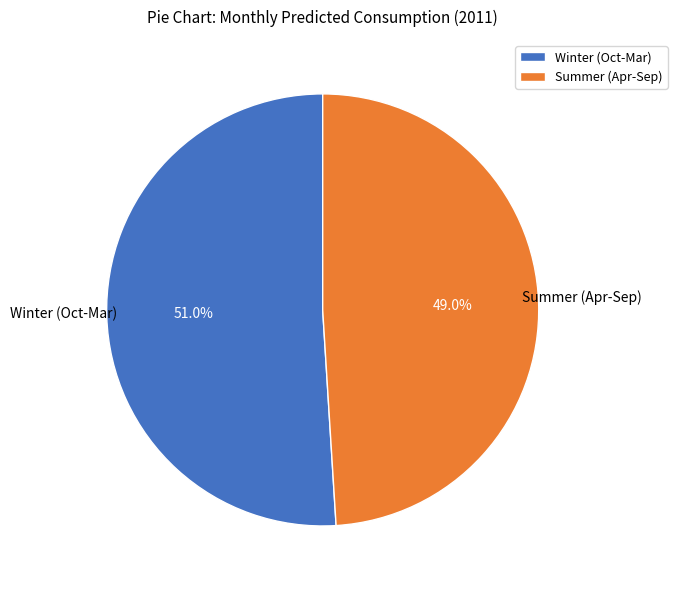

Approximately how many times larger is the value at Summer (Apr-Sep) compared to Winter (Oct-Mar)?

1.0